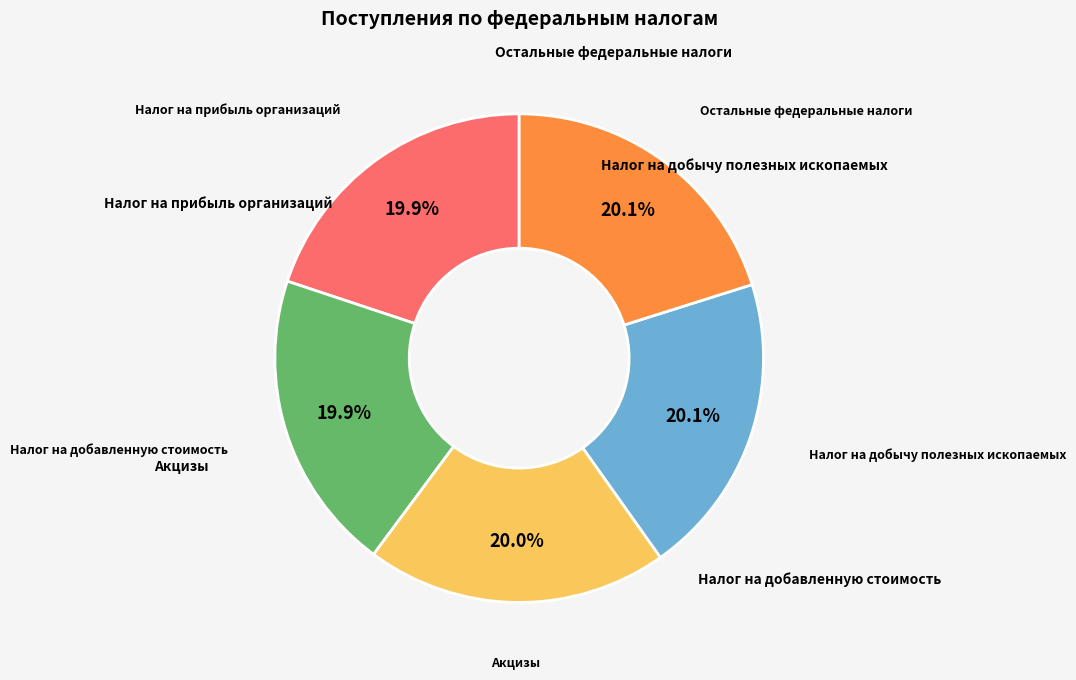

To the nearest percent, what is the average slice percentage?

20%